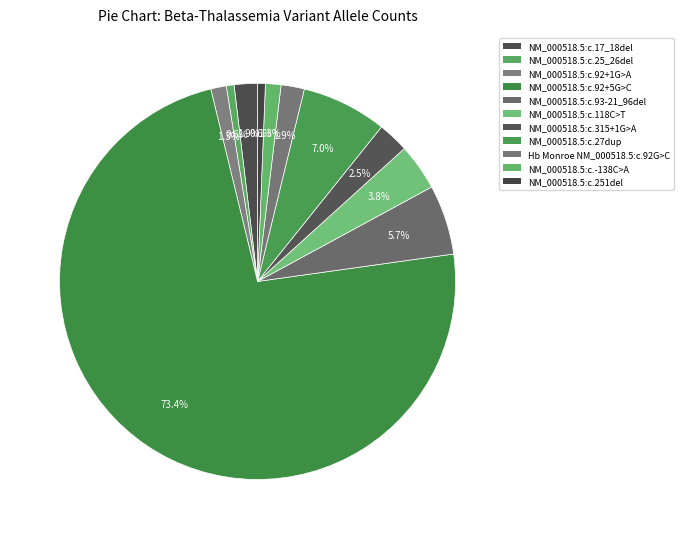

How many segments does this pie chart have?

11